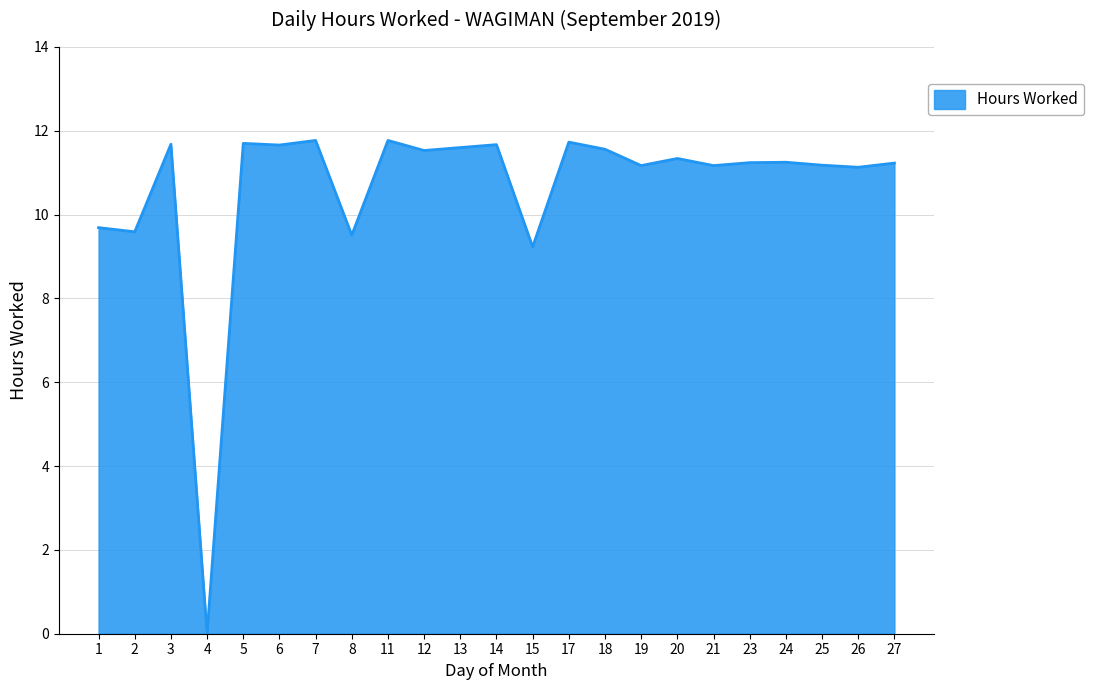

At which label is the value closest to 5?

15